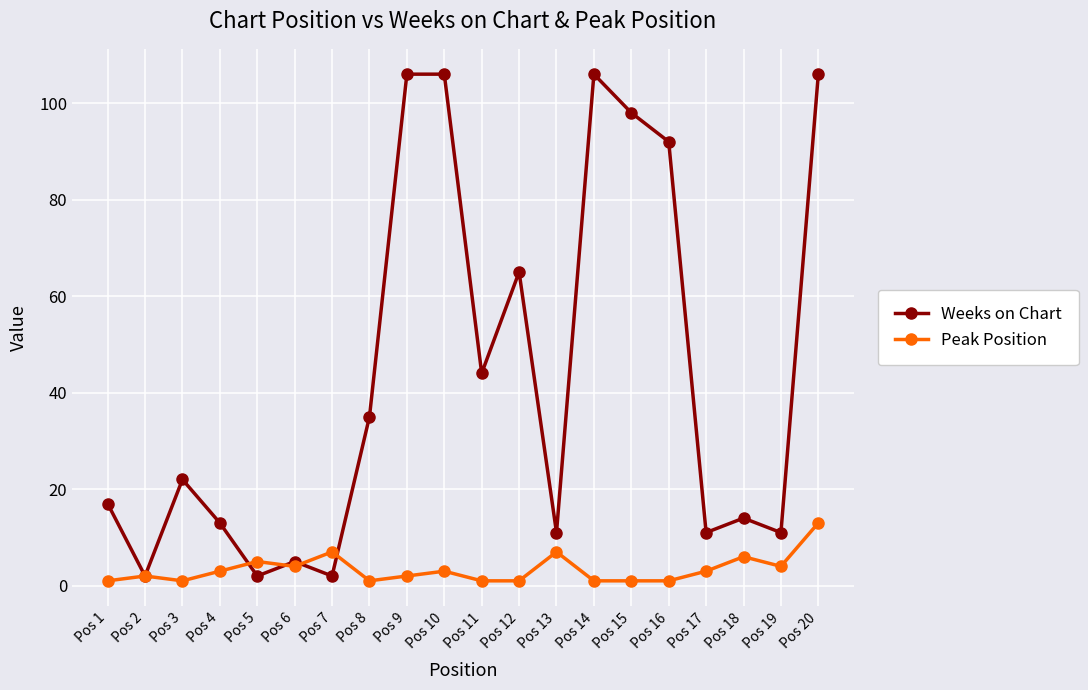

How many lines are shown in the chart?

2